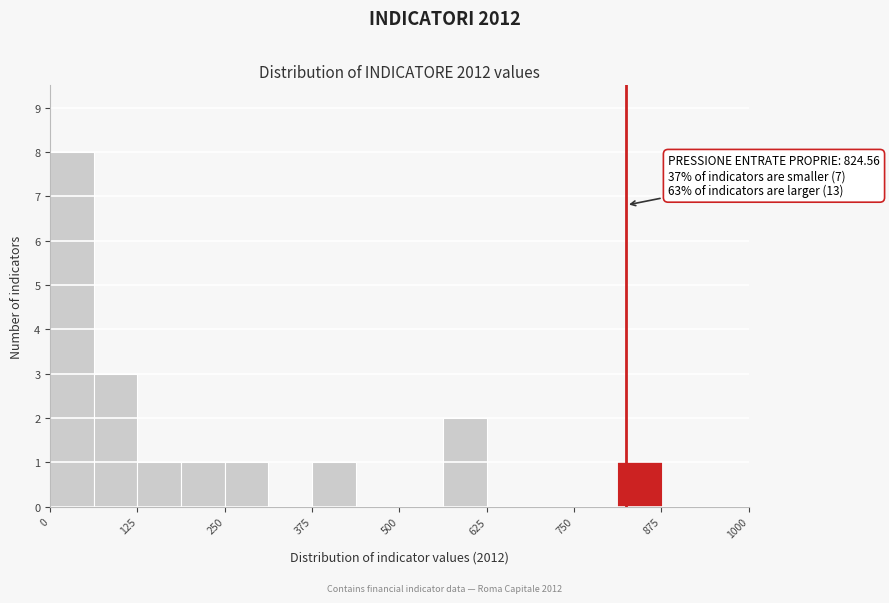

Read against the x-axis, roughly where is the centre of the tallest bar?

40